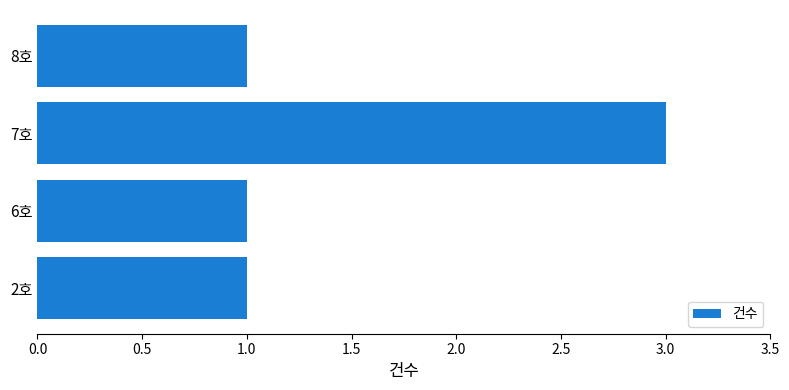

Is it true that the value at 7호 is 3?

True